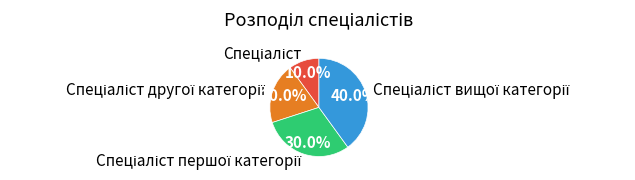

Is there any slice that represents more than half of the pie?

No